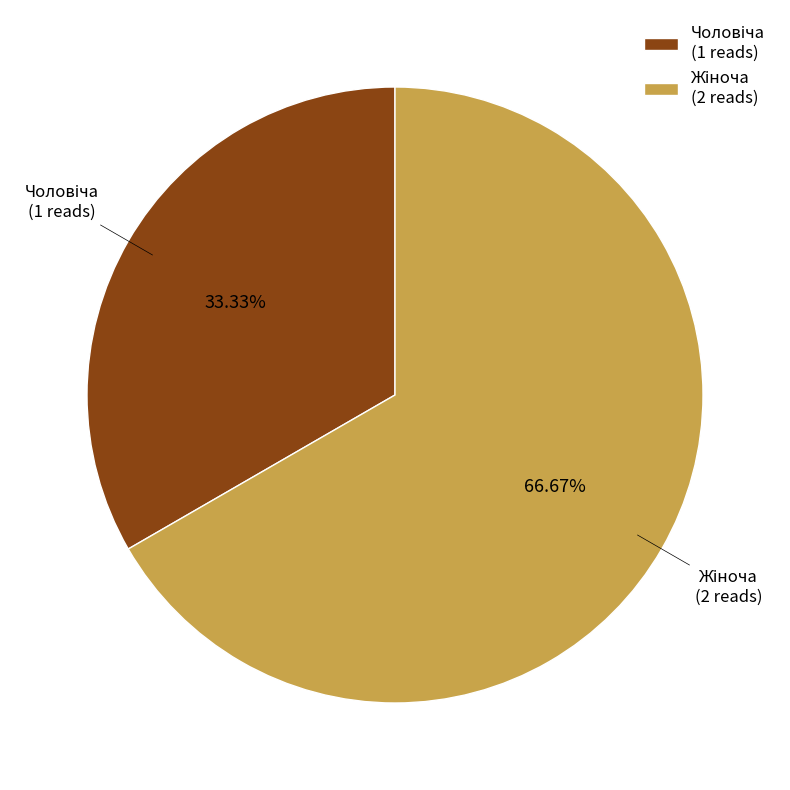

What is the total percentage of Жіноча and Чоловіча?

100.0%